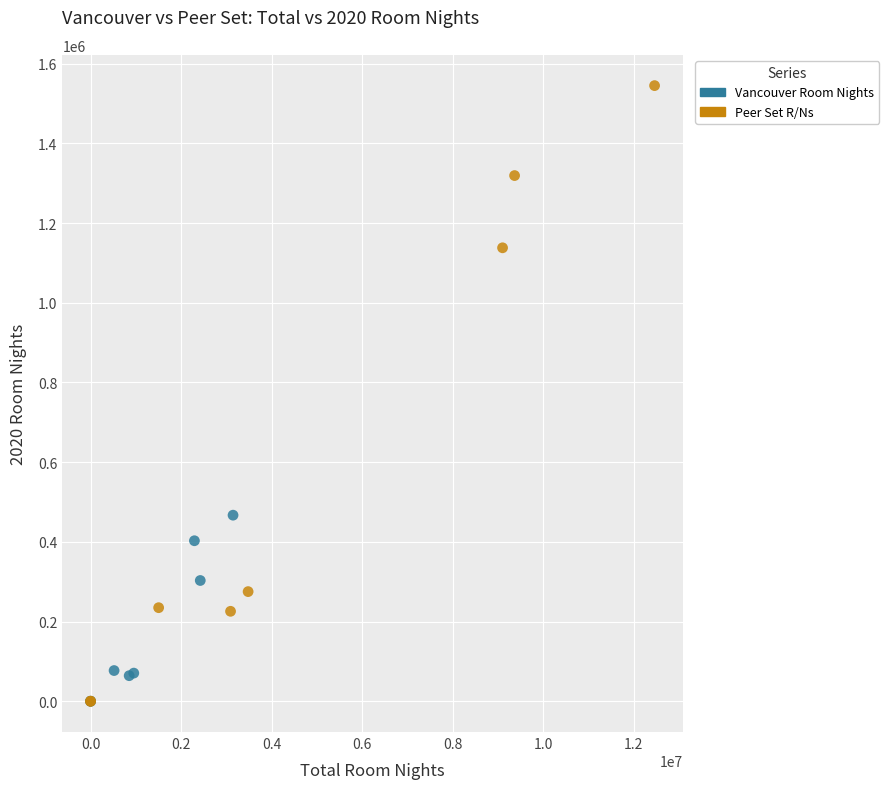

What are all the series names shown in the legend?

Vancouver Room Nights, Peer Set R/Ns